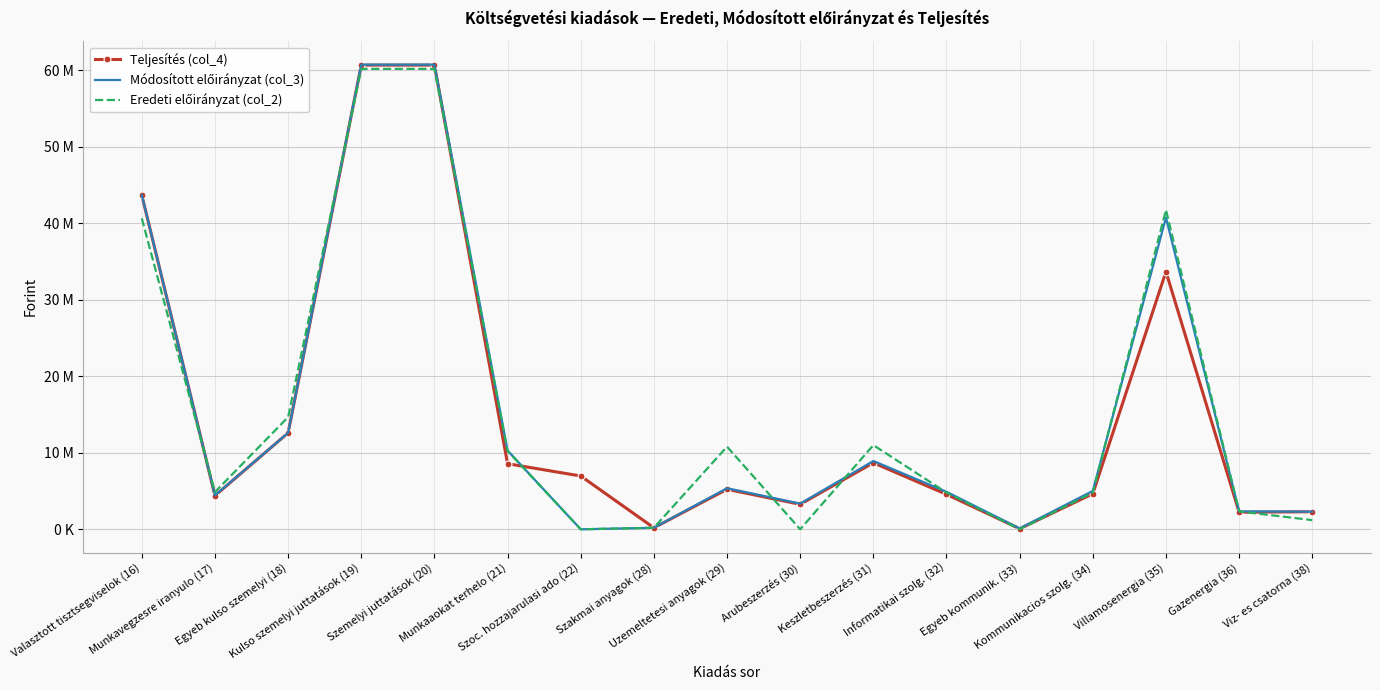

What is the difference between the Eredeti előirányzat (col_2) values at Gazenergia (36) and Egyeb kulso szemelyi (18)?

12313000